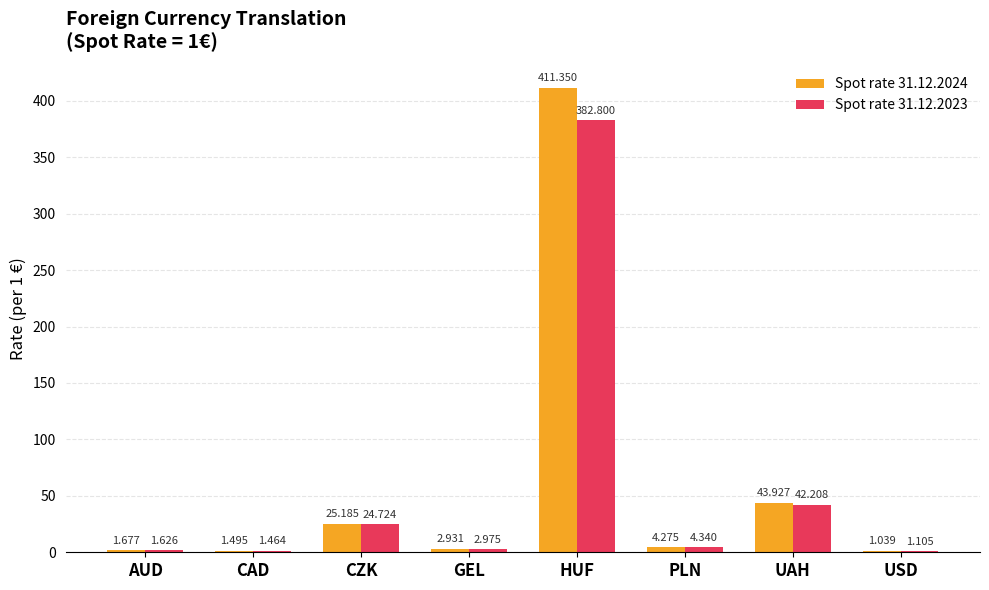

True or false: Spot rate 31.12.2023 has a value of 1.5 at CAD.

True